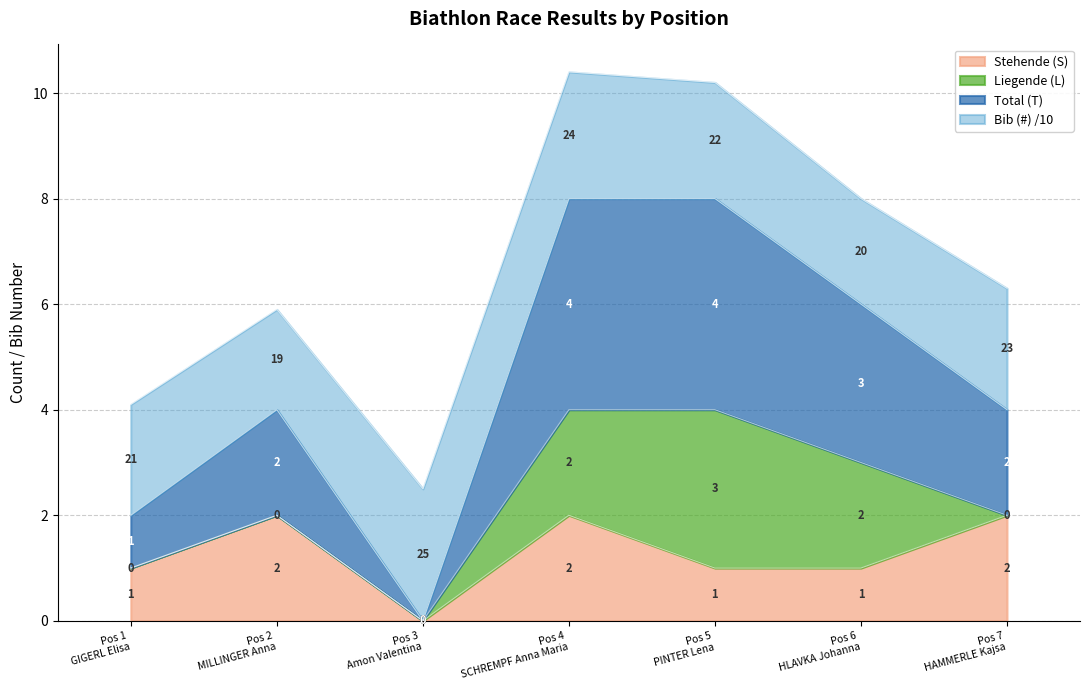

In Total (T), how many points are lower than both neighbors (excluding endpoints)?

1